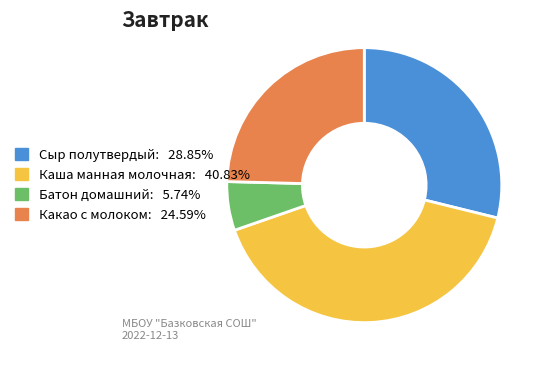

Is it true that Каша манная молочная is 55% of the pie?

False